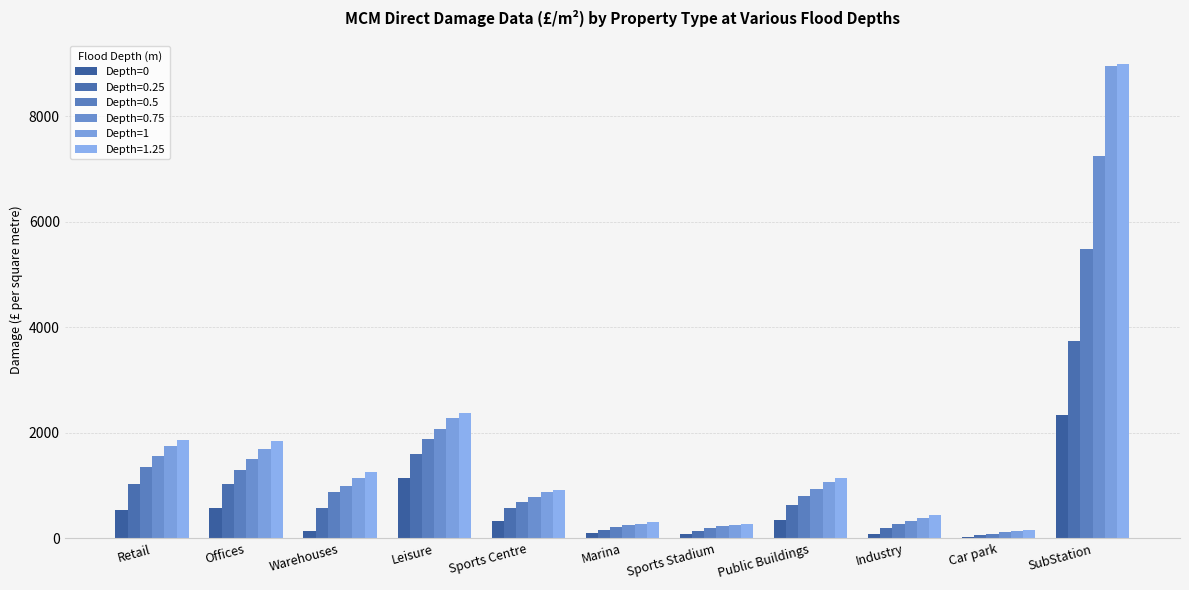

At which label does Depth=0 first exceed 327?

Retail